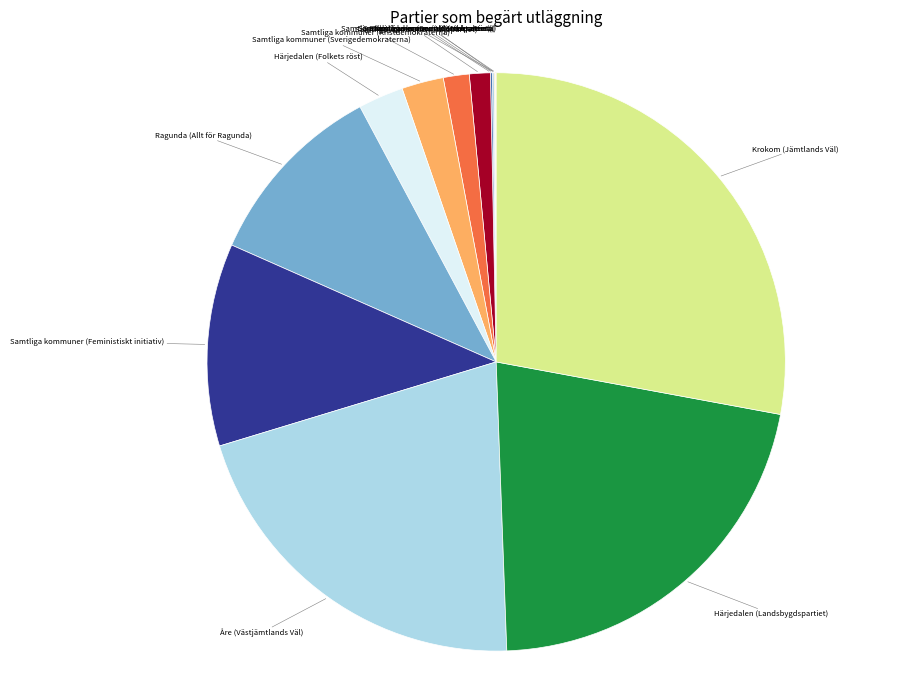

Is the sum of Samtliga kommuner (Kristdemokraterna) and Härjedalen (Folkets röst) greater than half?

No